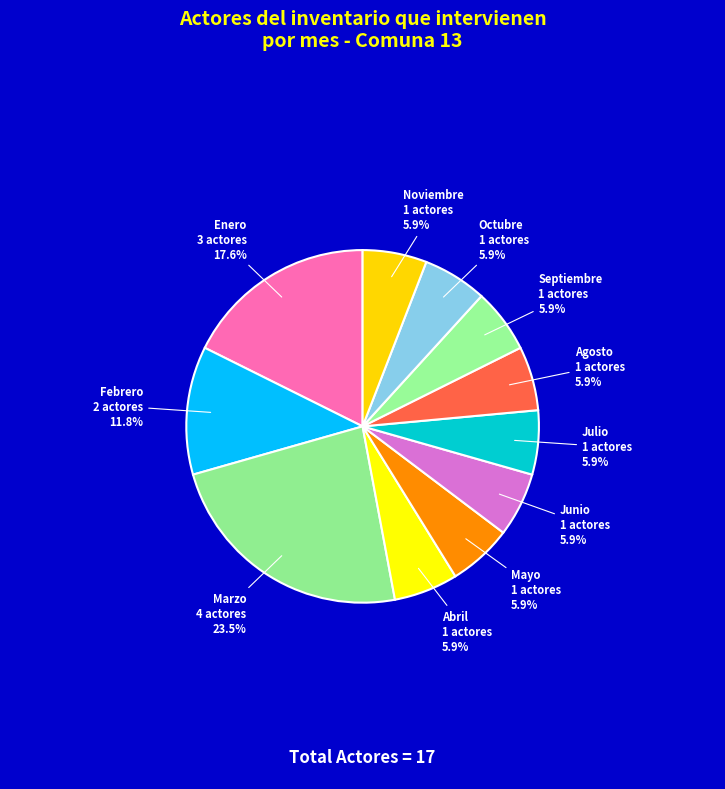

Is the sum of Noviembre and Enero greater than half?

No